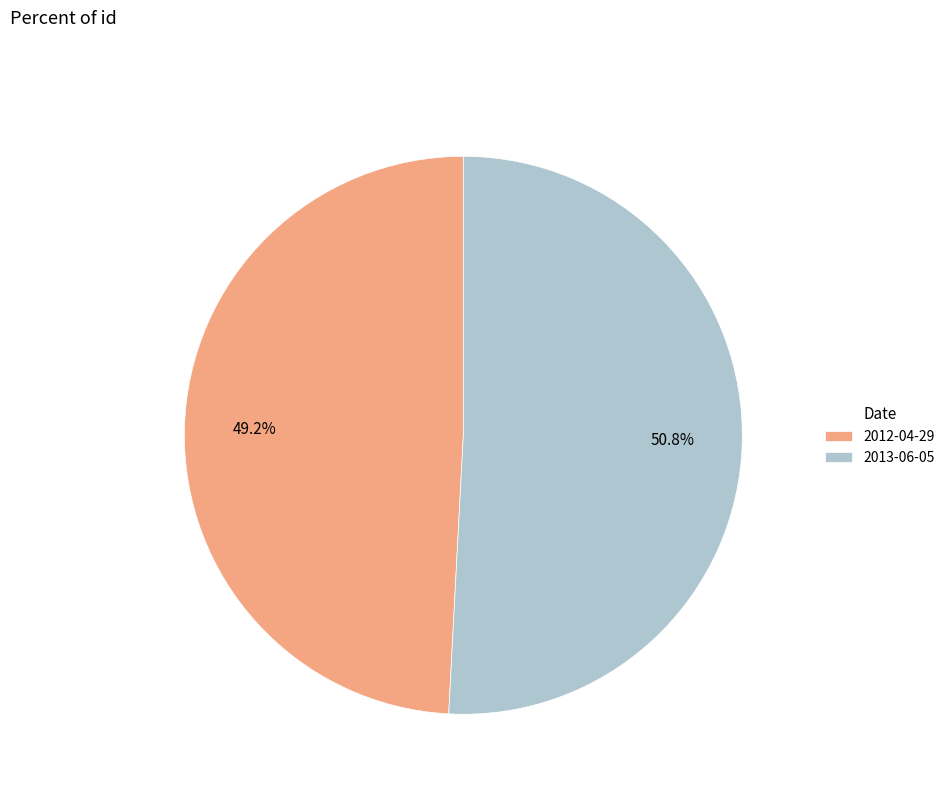

Count the number of slices in the pie.

2